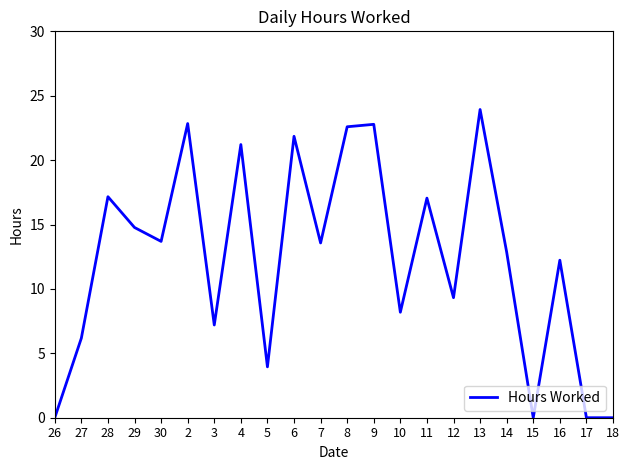

How many lines are shown in the chart?

1